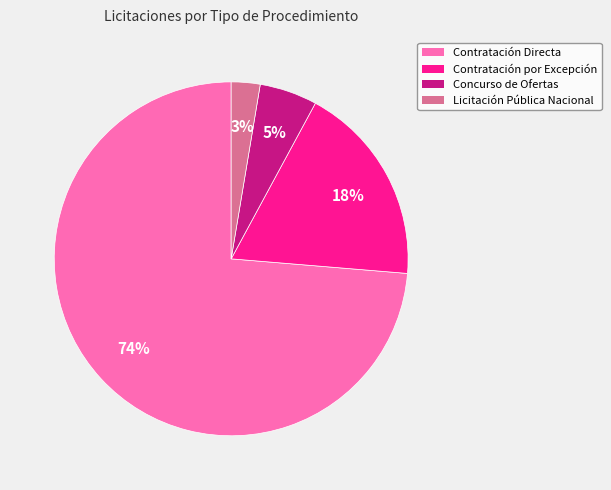

Which slice is the smallest?

Licitación Pública Nacional